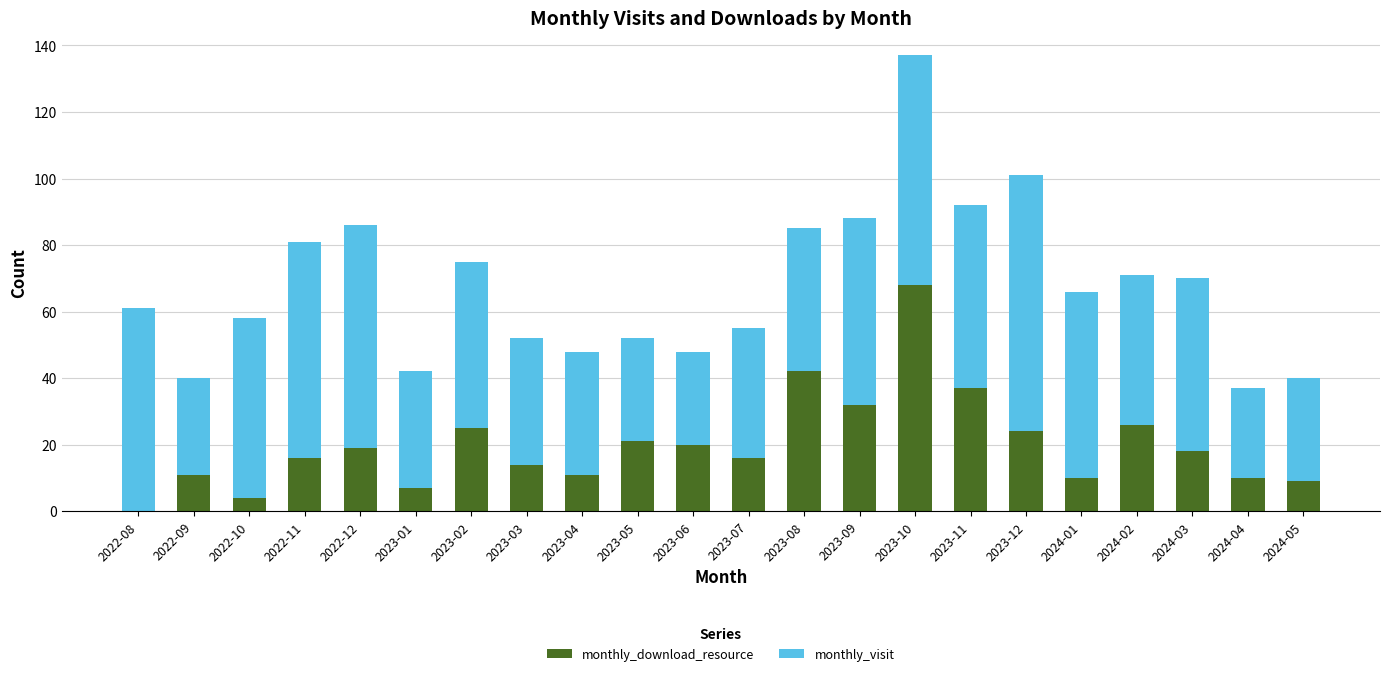

Is it true that monthly_download_resource equals 6 at 2023-05?

False